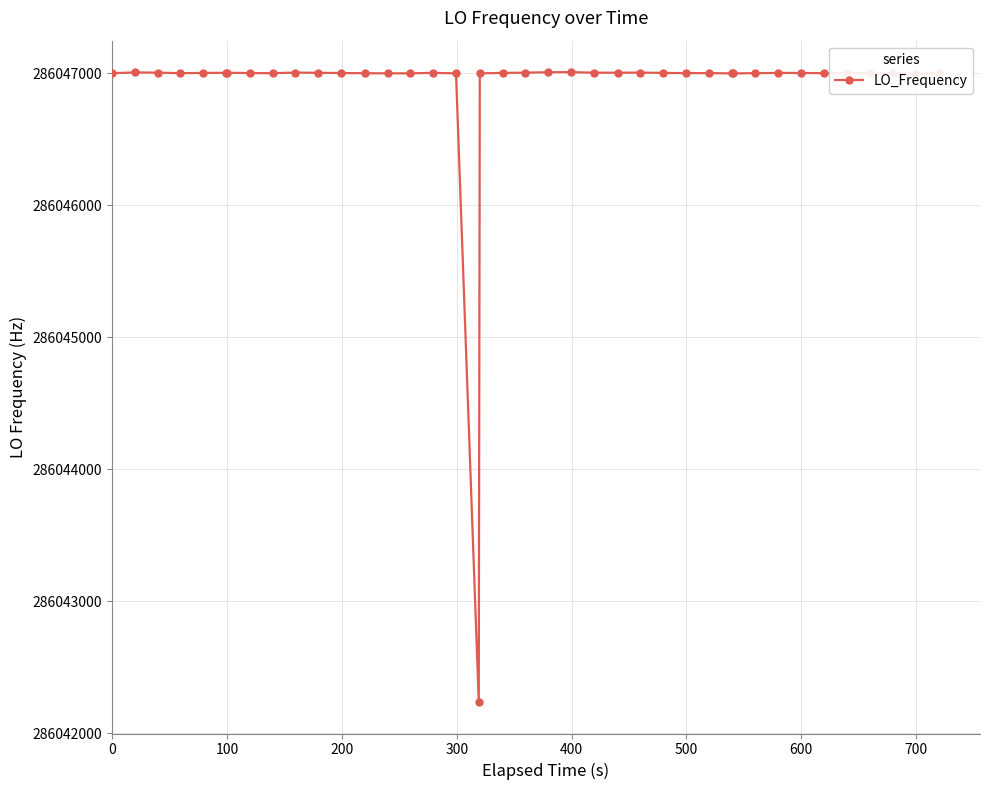

What is the average value?

286046882.2